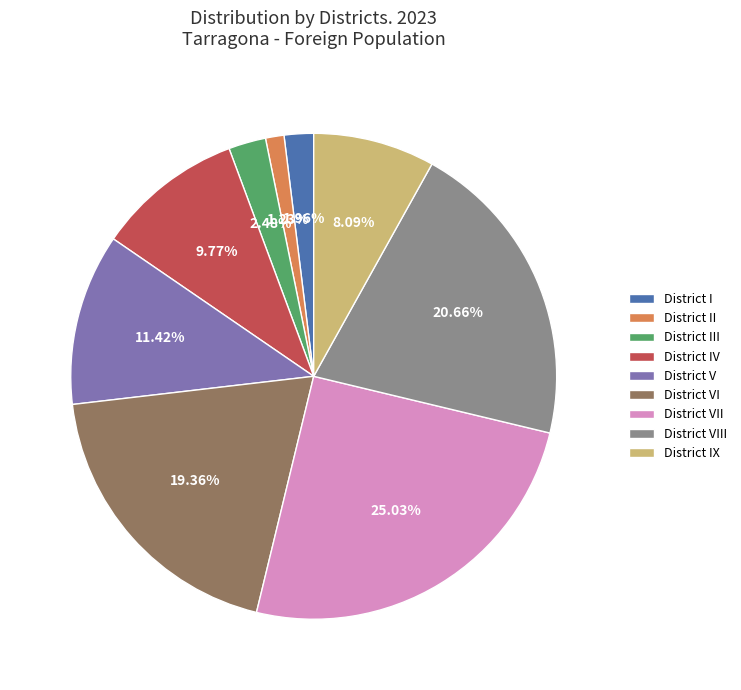

What is the largest slice in the pie chart?

District VII